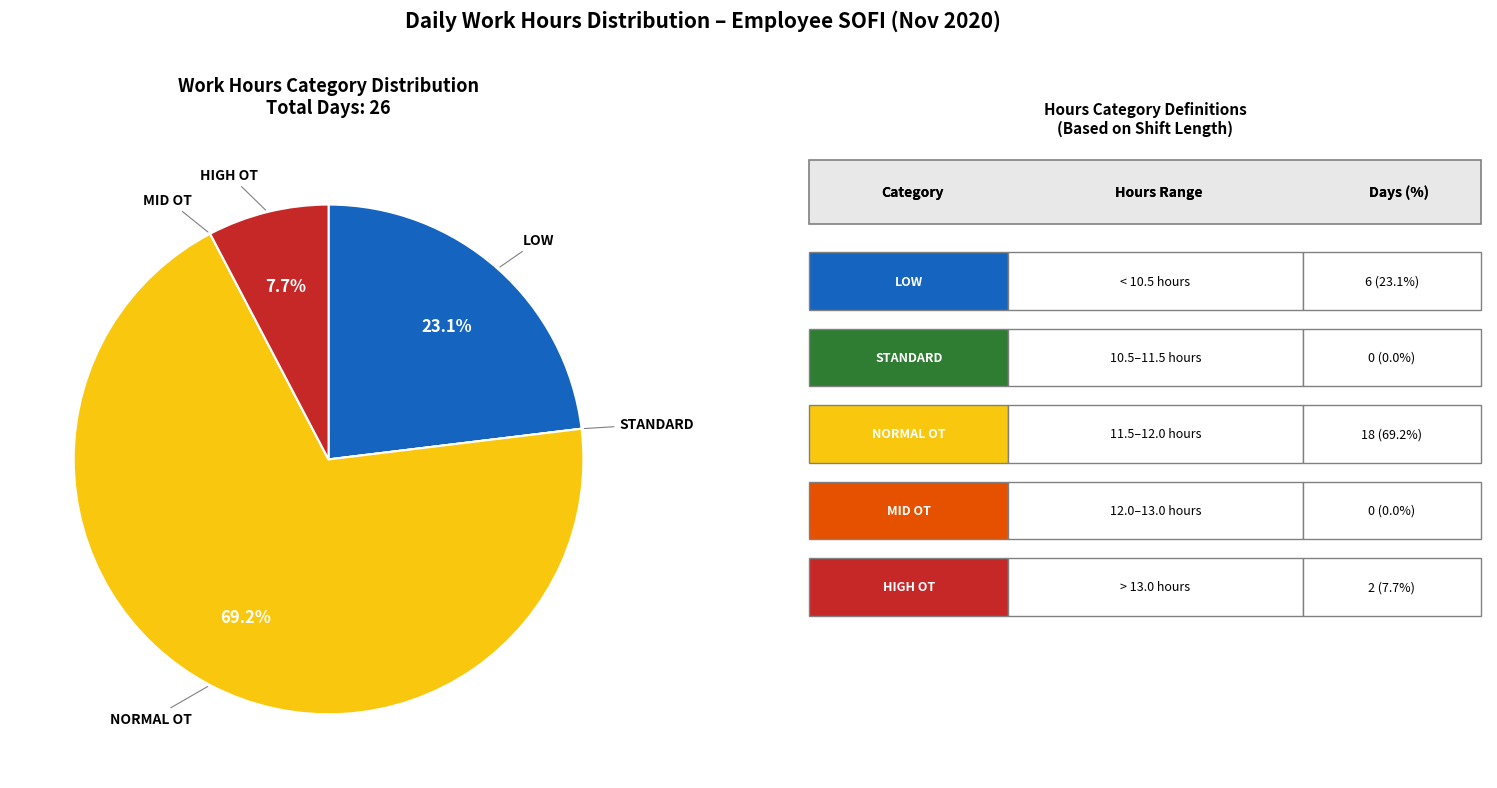

Does NORMAL OT represent more than half of the total?

Yes